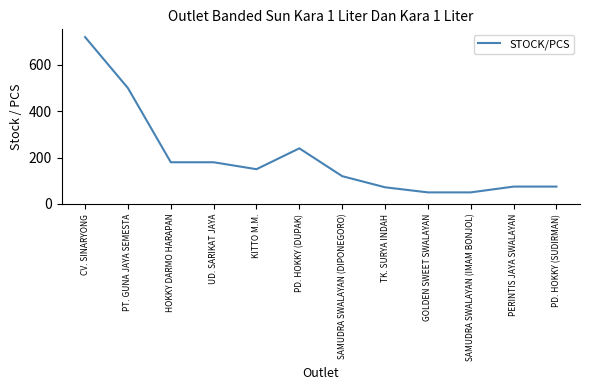

Is it true that the value at PD. HOKKY (SUDIRMAN) is 75?

True